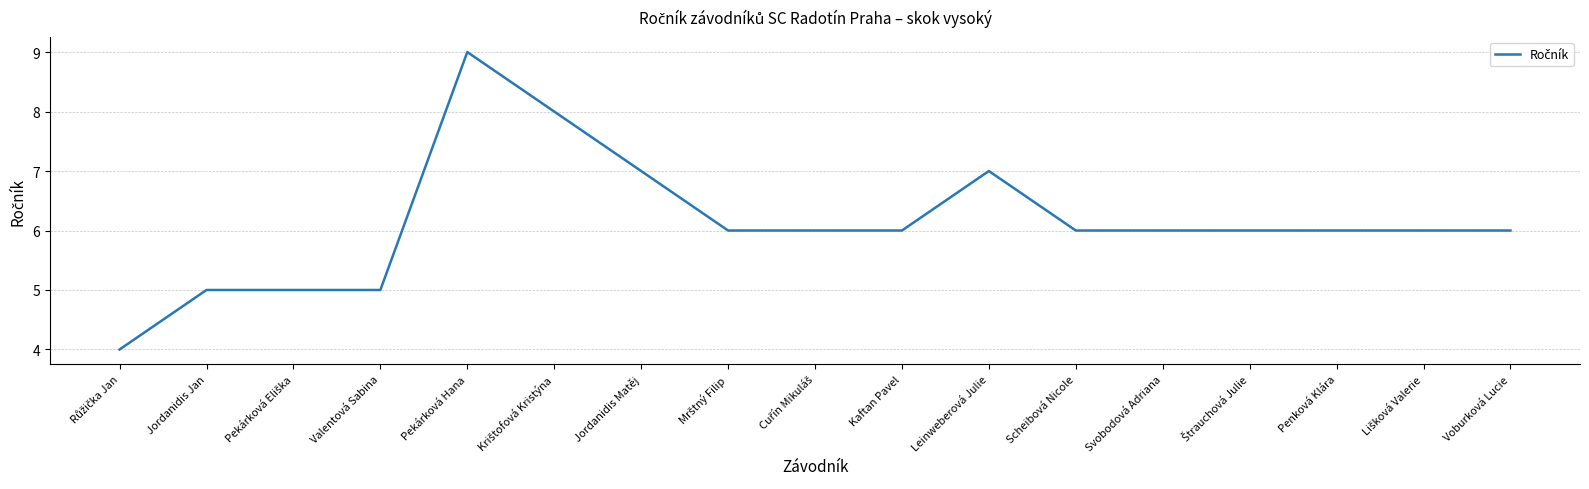

What position from the right is Scheibová Nicole?

6